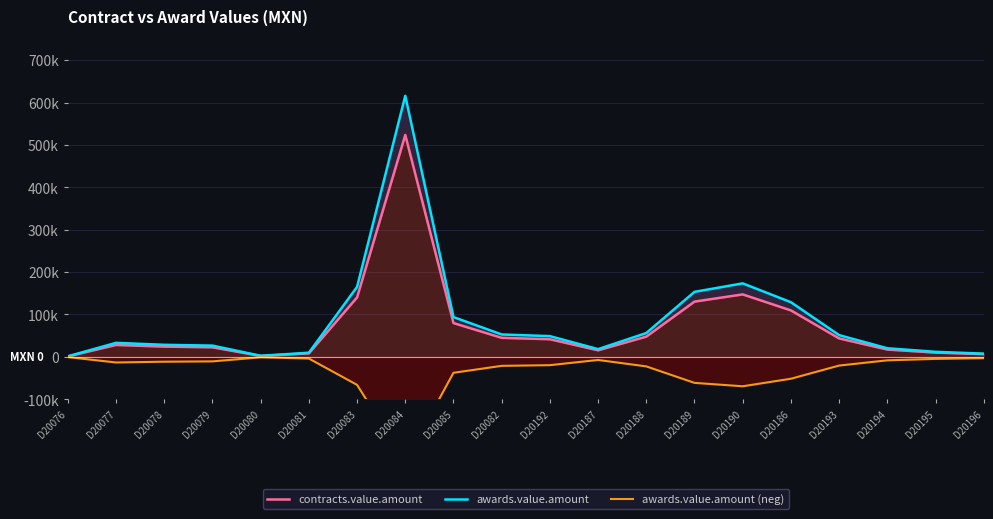

List the series in order of their peak value, lowest first.

awards.value.amount (neg), contracts.value.amount, awards.value.amount